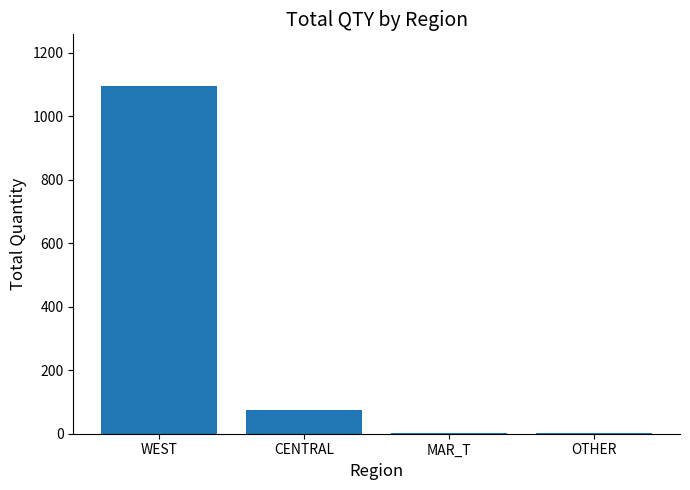

Is it true that the value at WEST is 1094?

True